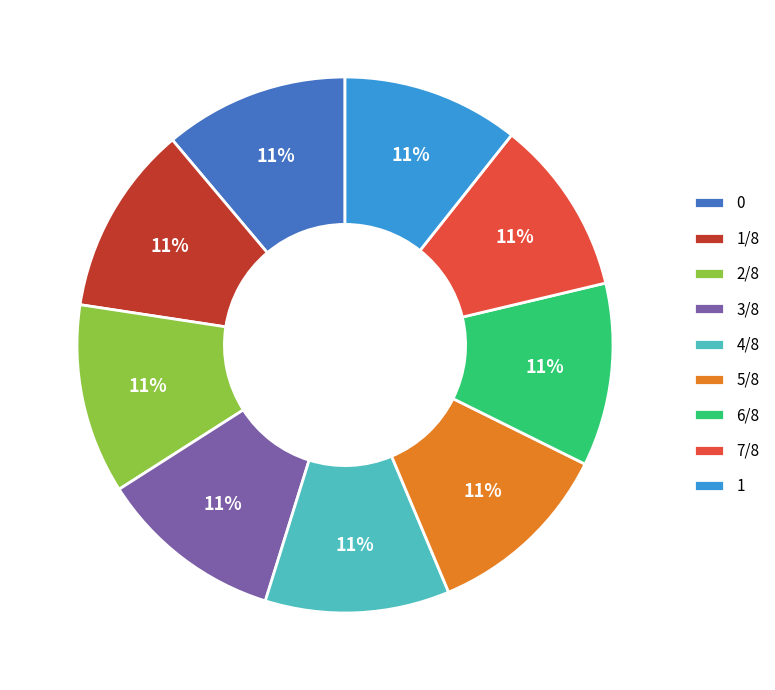

To the nearest percent, what is the combined percentage of 6/8 and 4/8?

22%